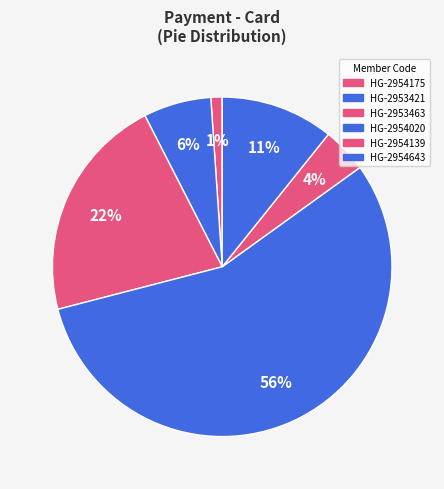

How many slices are in this pie chart?

6